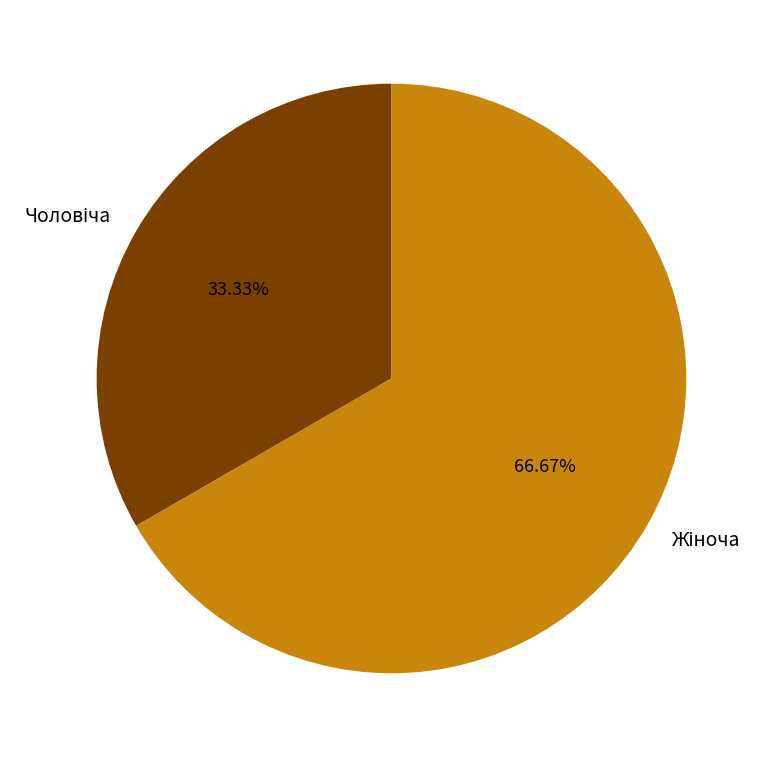

Does any single category account for the majority?

Yes